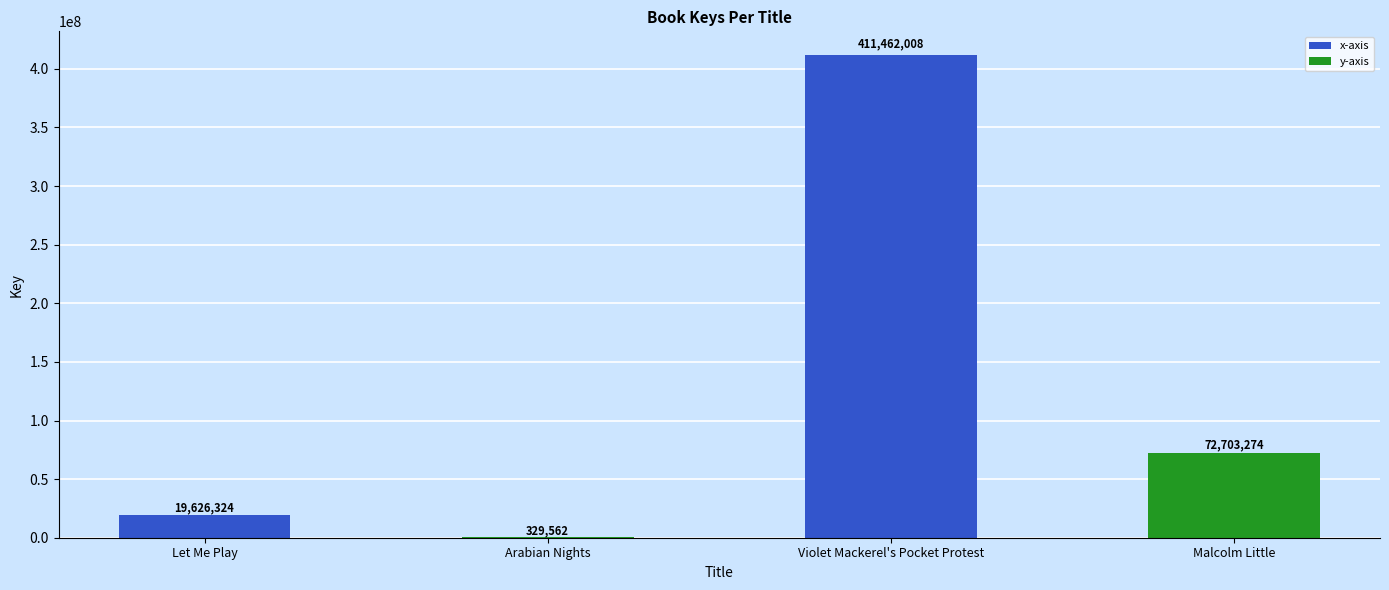

The chart shows a value of 411462008 at Violet Mackerel's Pocket Protest. True or false?

True